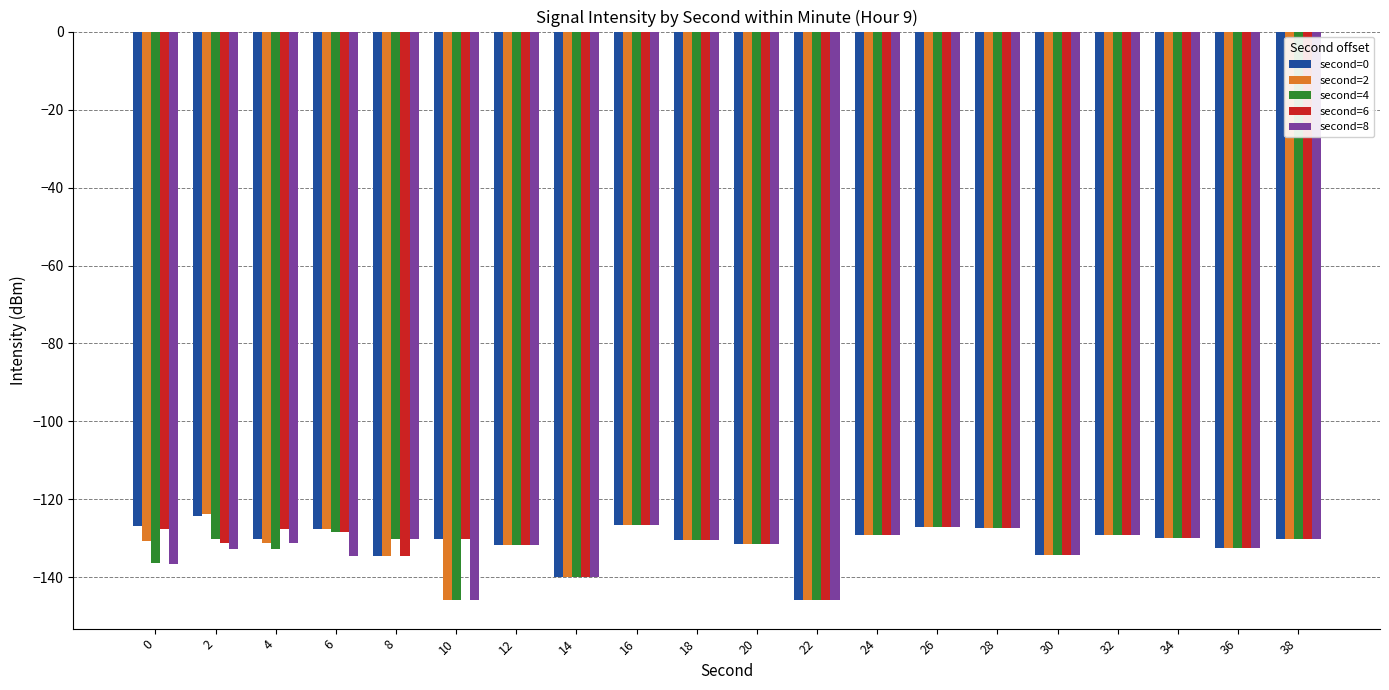

What is the difference between the highest and lowest values at 6?

6.9